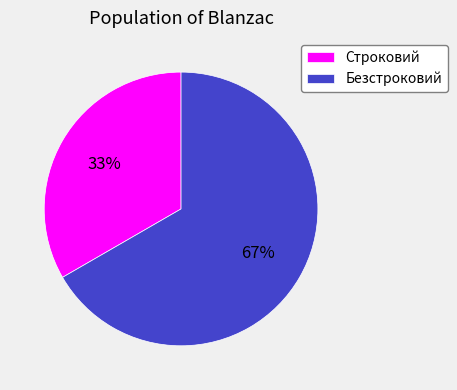

What is the largest slice in the pie chart?

Безстроковий